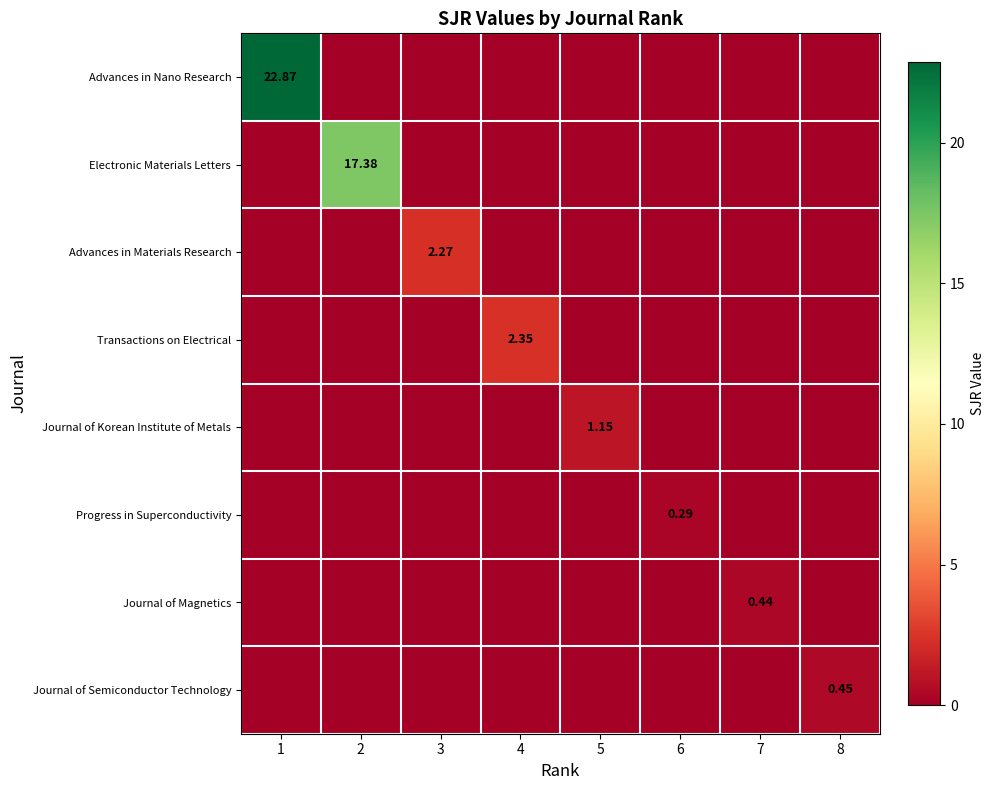

What is the highest value of the Advances in Nano Research series?

22.9